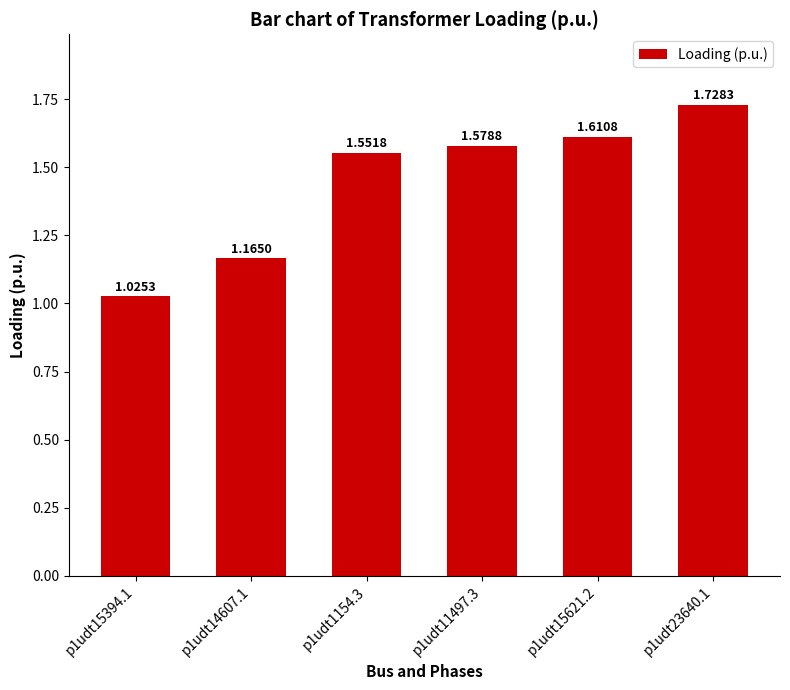

What position from the left is p1udt1154.3?

3